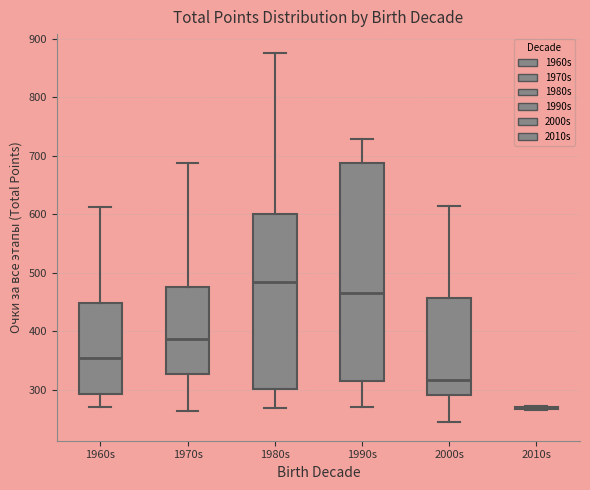

Reading left to right, transcribe this box plot: for each box, give where its median line is, the range the box spans, and where its two whiskers end, as read against the y-axis. The values are not printed on the chart, so give them approximately, as read against the axis.

1960s: median 350, box 290 to 450, whiskers 270 to 610
1970s: median 390, box 330 to 480, whiskers 260 to 690
1980s: median 480, box 300 to 600, whiskers 270 to 880
1990s: median 470, box 320 to 690, whiskers 270 to 730
2000s: median 320, box 290 to 460, whiskers 240 to 610
2010s: box collapsed to a line at 270, whiskers 270 to 270